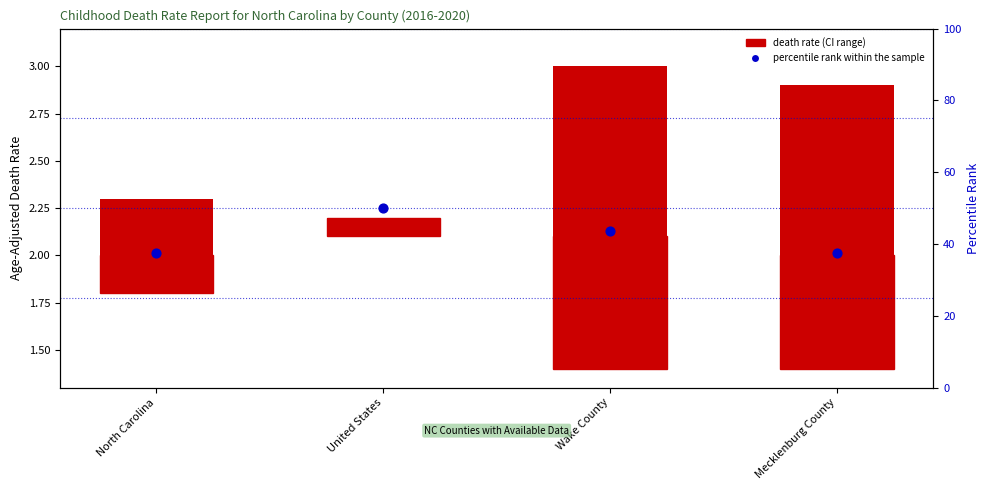

Is the value of death rate range (CI) at Mecklenburg County greater than the value of Age-Adjusted Death Rate at United States?

Yes